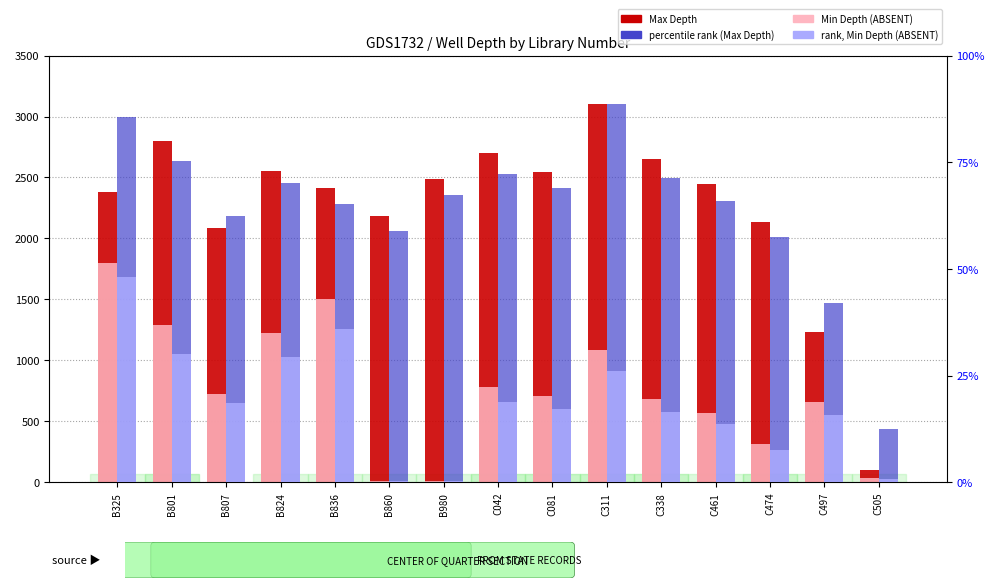

How many data points does each series have?

15